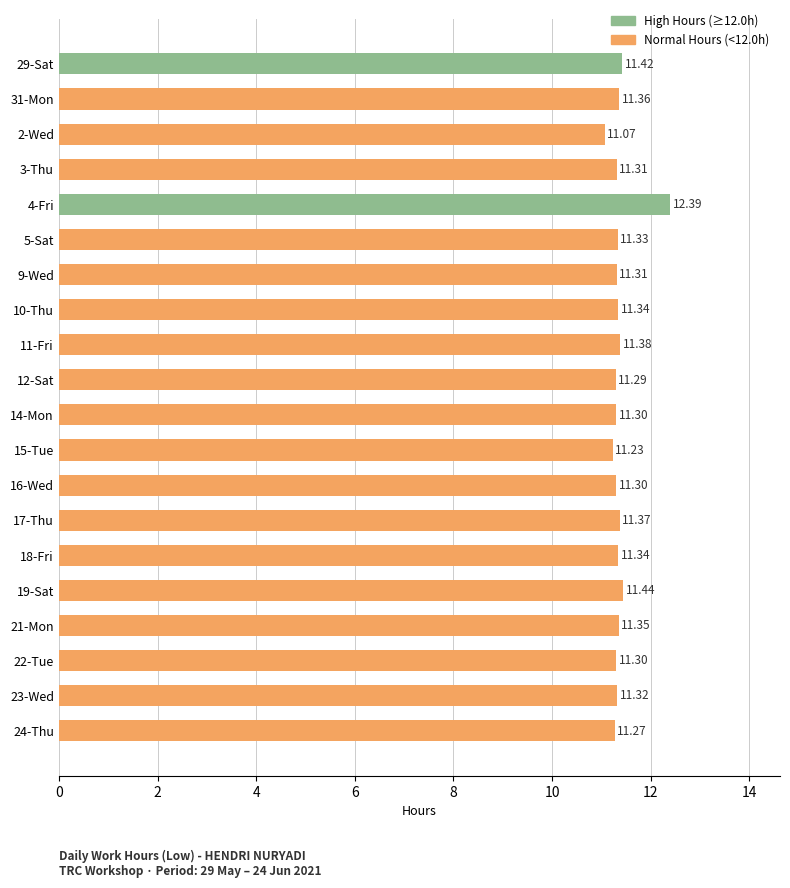

What is the sum of the values at 17-Thu and 14-Mon?

22.7